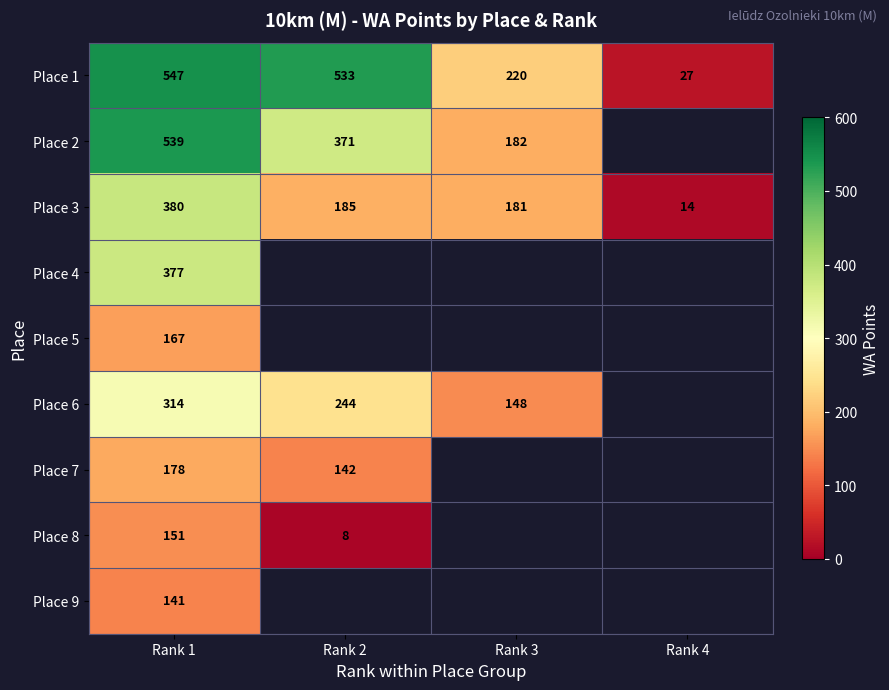

At which label does Place 3 reach its minimum?

Rank 4